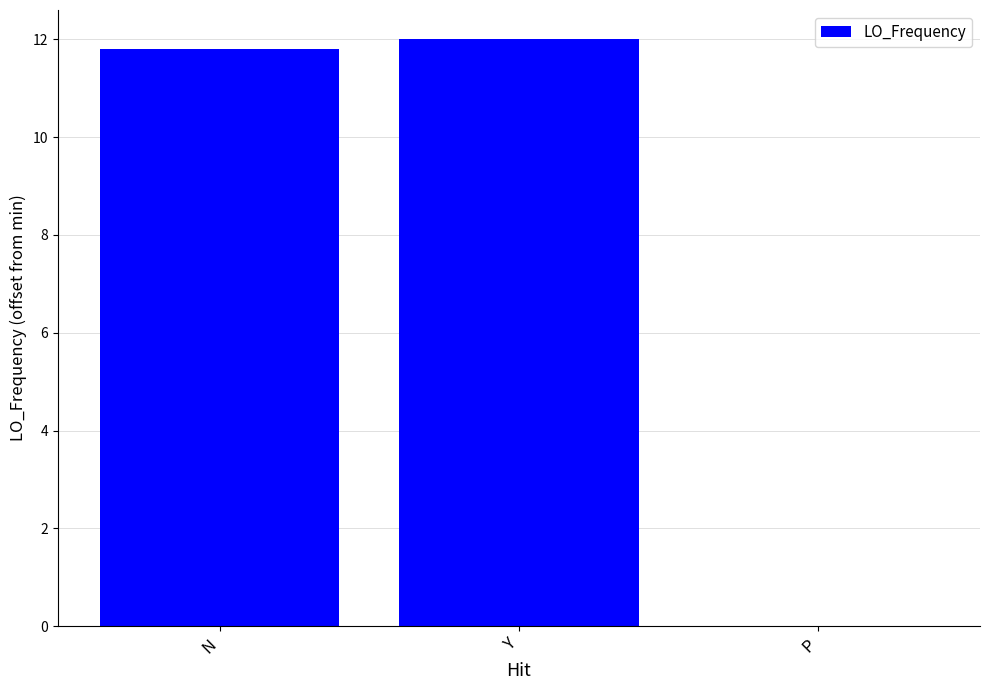

True or false: the data shows 7.7 at N.

False